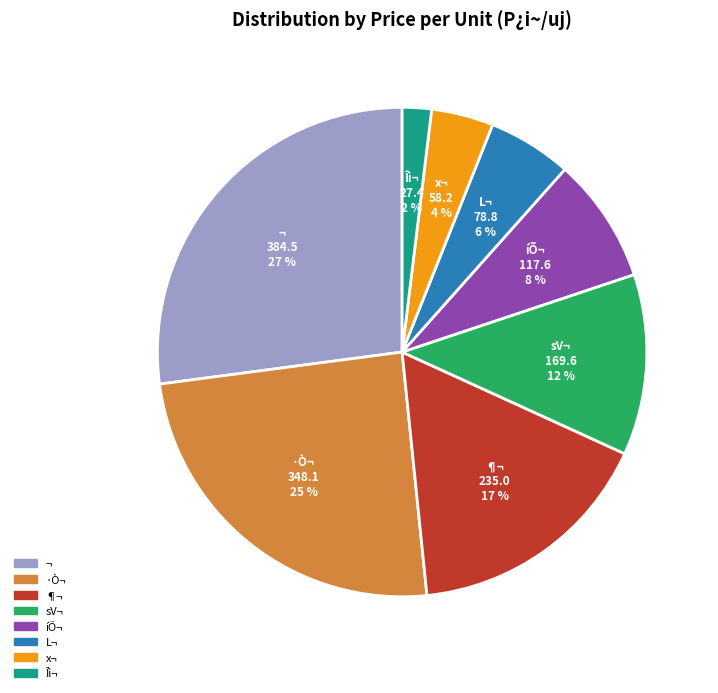

Count the number of slices in the pie.

8